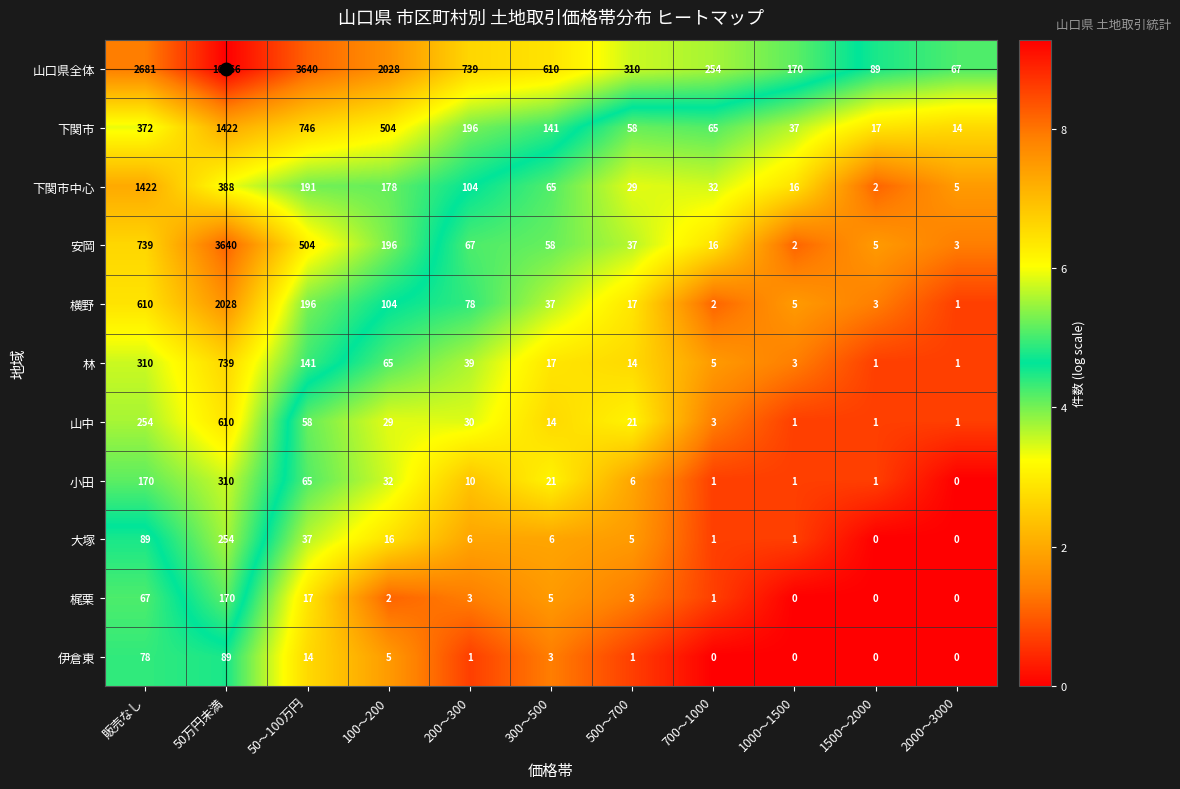

True or false: 伊倉東 has a value of -43 at 1000～1500.

False